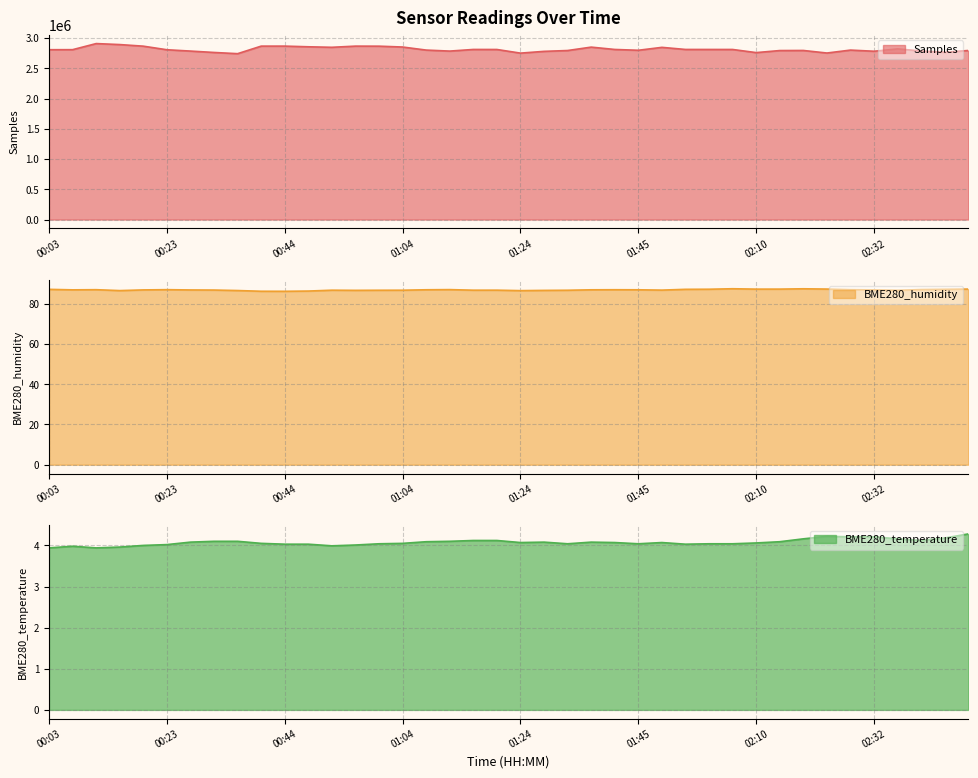

True or false: Samples and BME280_temperature intersect in this chart.

False